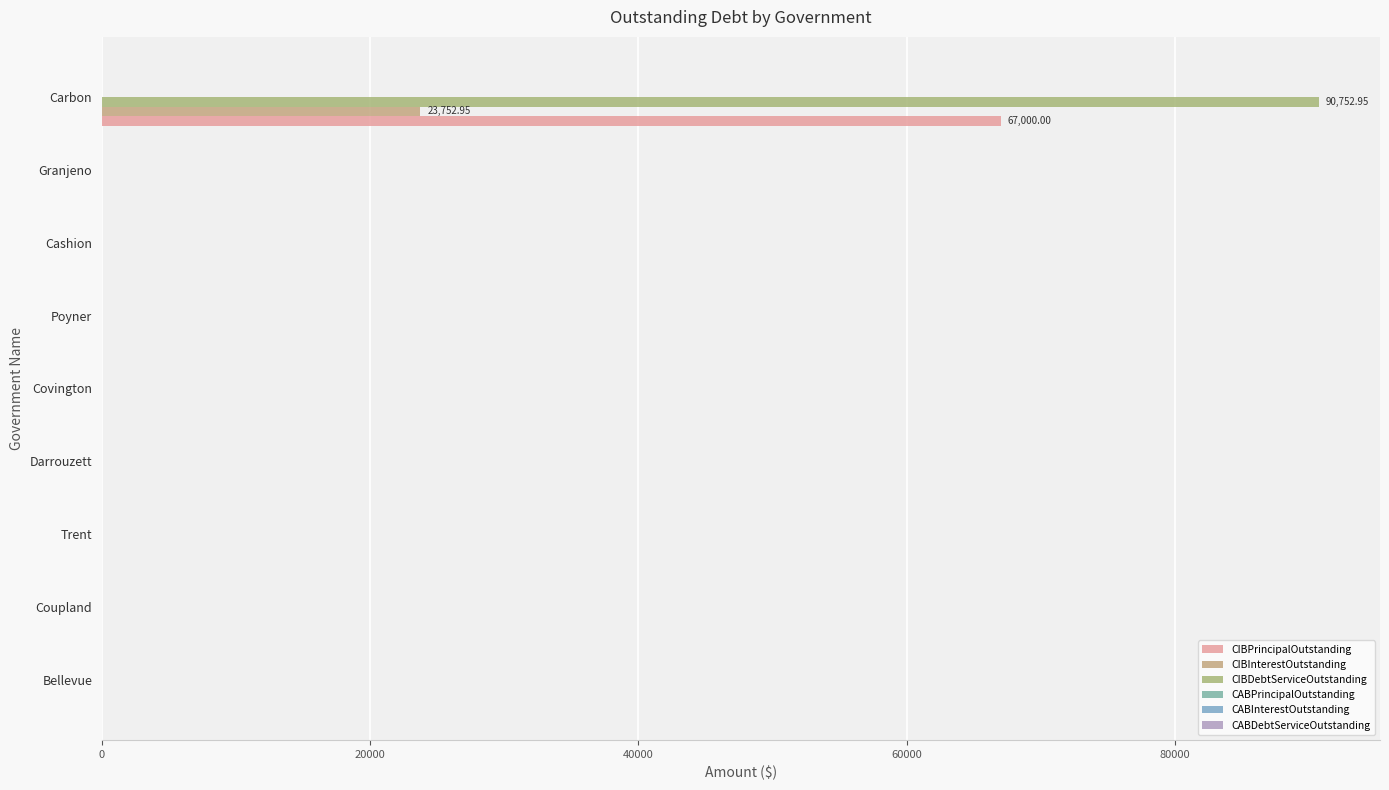

How many distinct data groups are displayed?

3